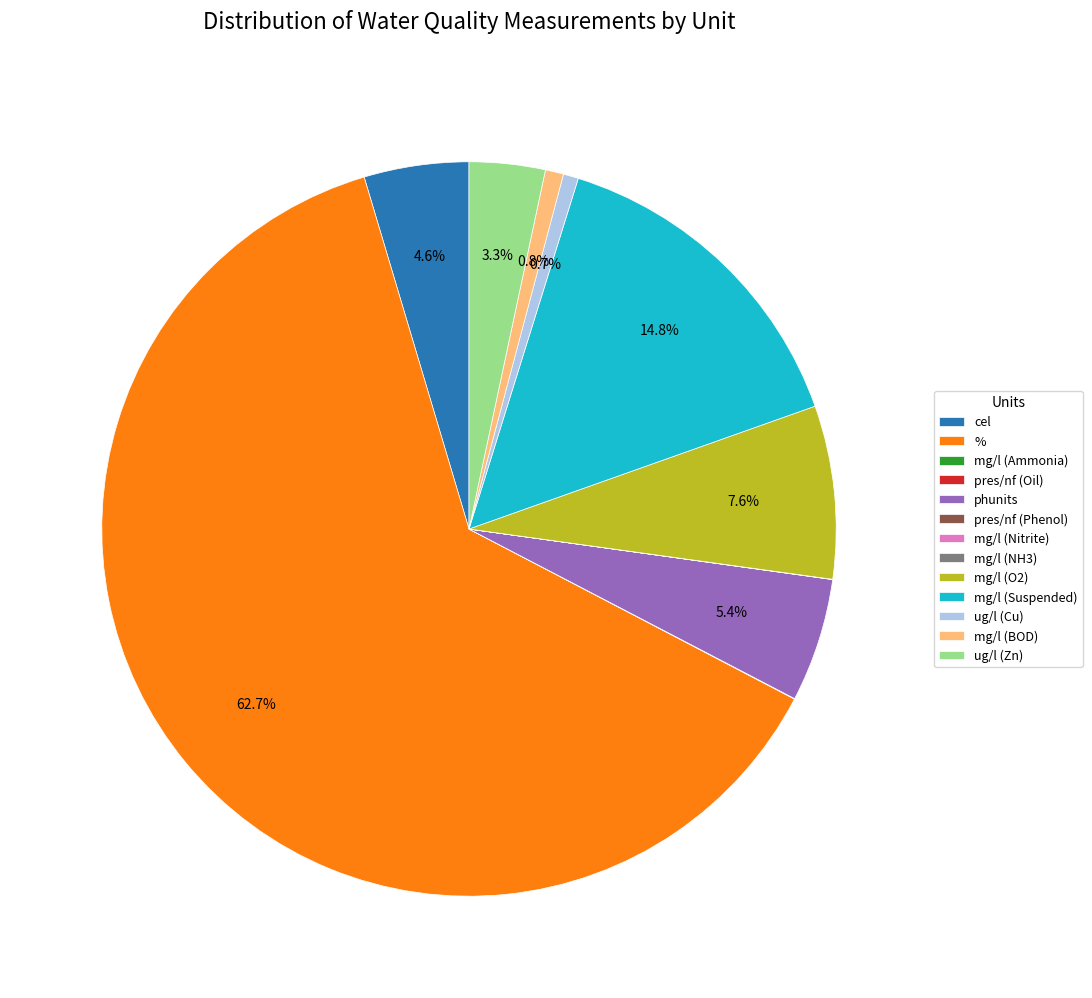

To the nearest percent, what portion does phunits represent?

5%